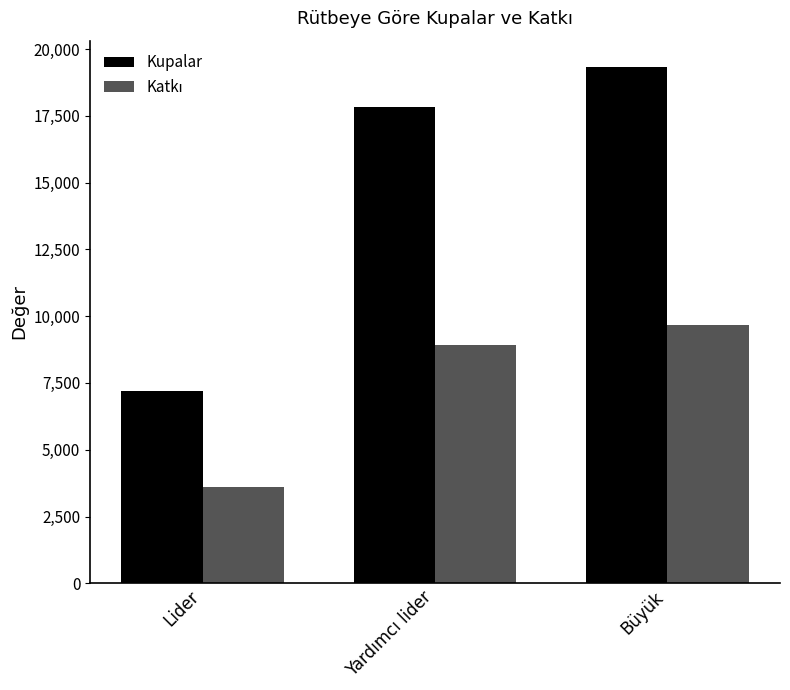

The Kupalar series shows 4194 at Büyük. True or false?

False